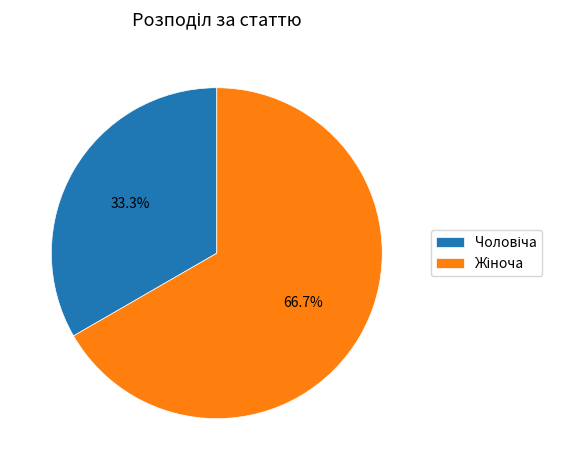

Does any single category account for the majority?

Yes